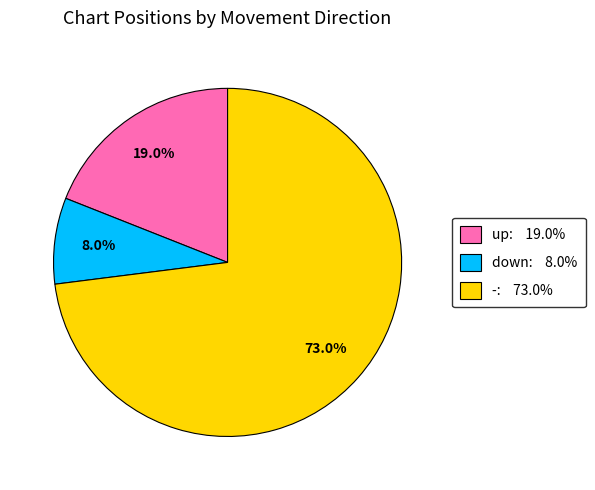

True or false: - accounts for 73% of the total.

True